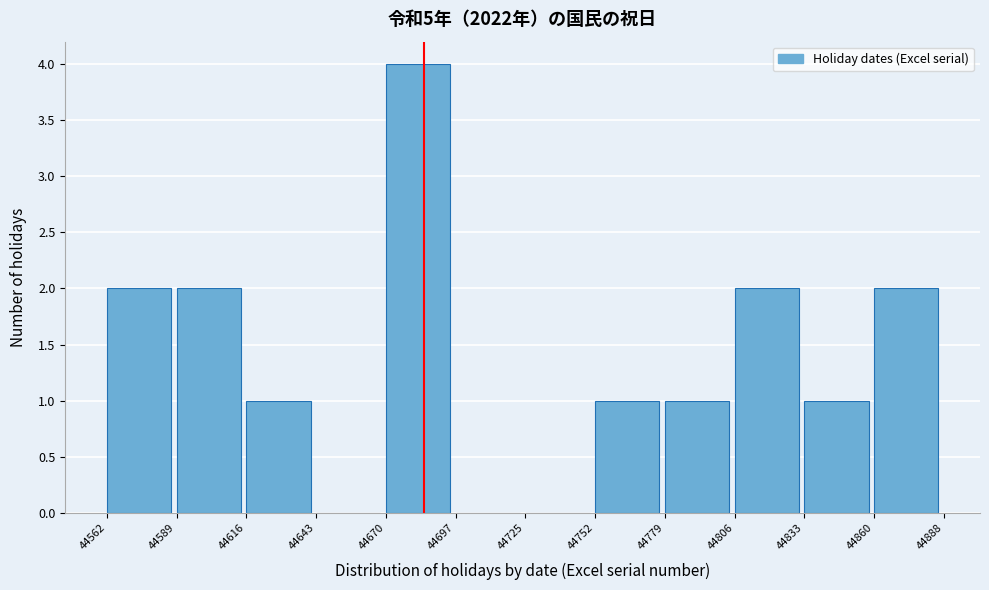

Over which range of the x-axis is the bar tallest?

44670 to 44697